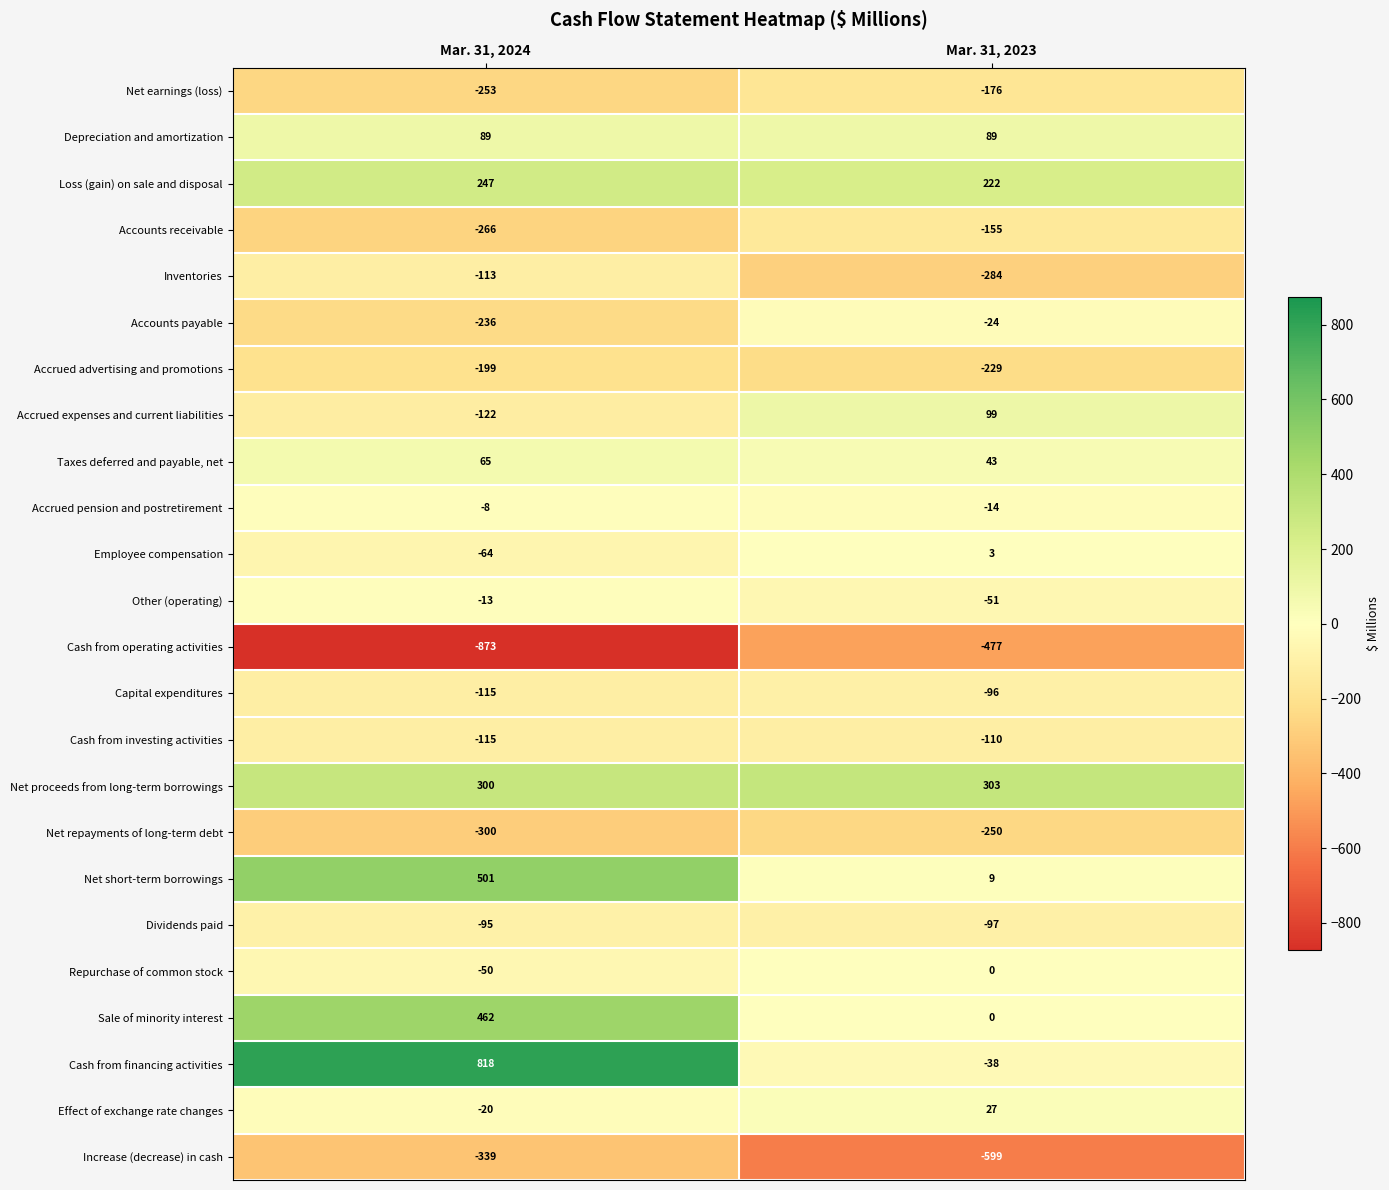

What is the difference between the Capital expenditures values at Mar. 31, 2024 and Mar. 31, 2023?

19